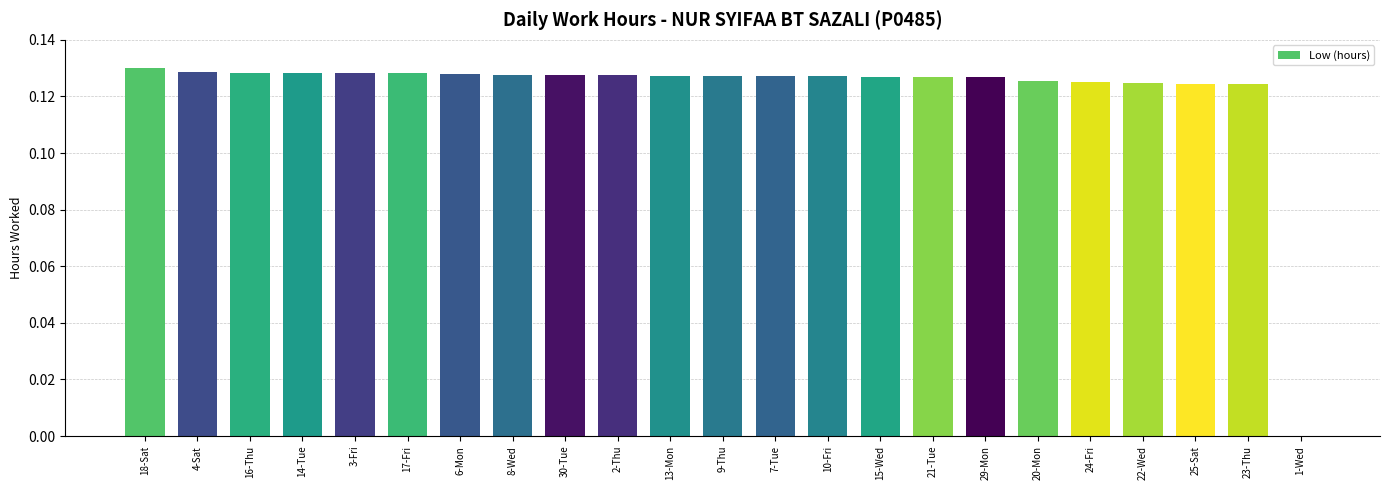

Is it true that the value at 24-Fri is 0.2?

False